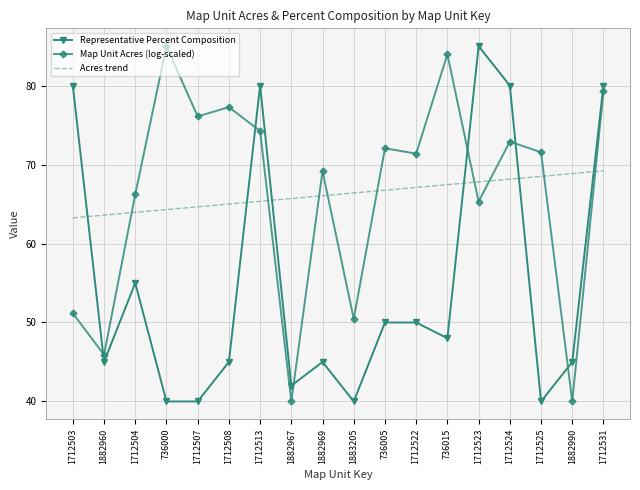

True or false: Representative Percent Composition has a value of 80.0 at 1712524.

True